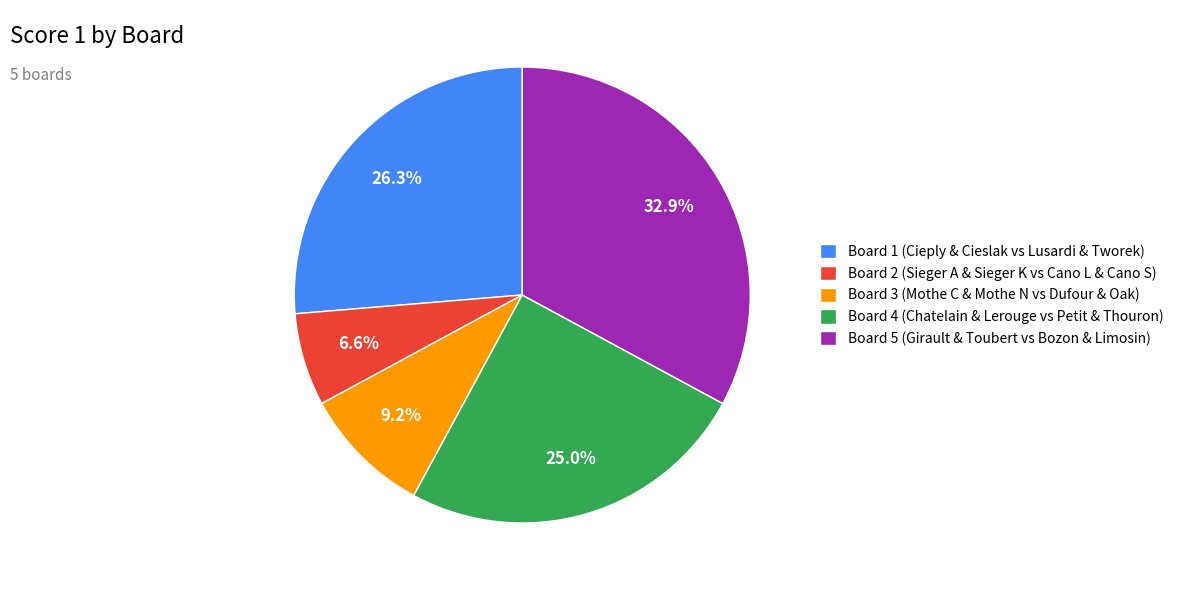

Does Board 3 account for over 50% of the chart?

No